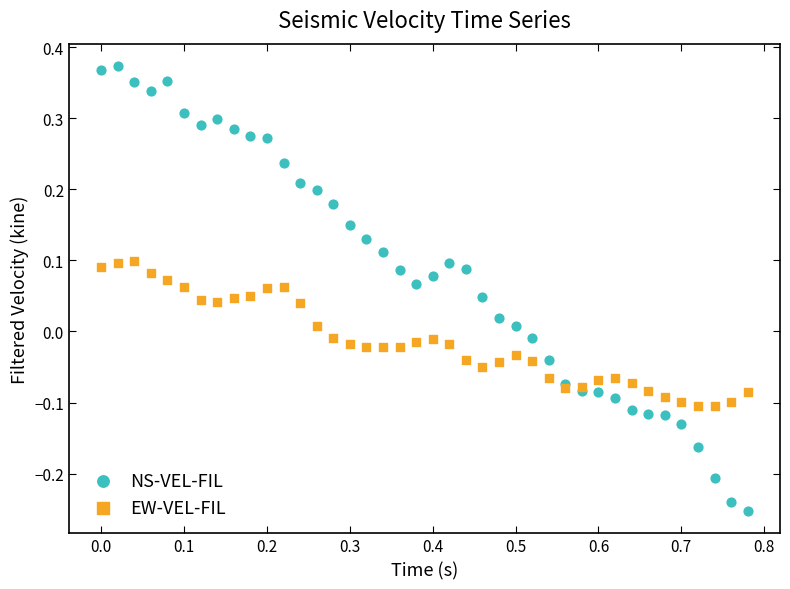

Which series contains the highest Y value?

NS-VEL-FIL